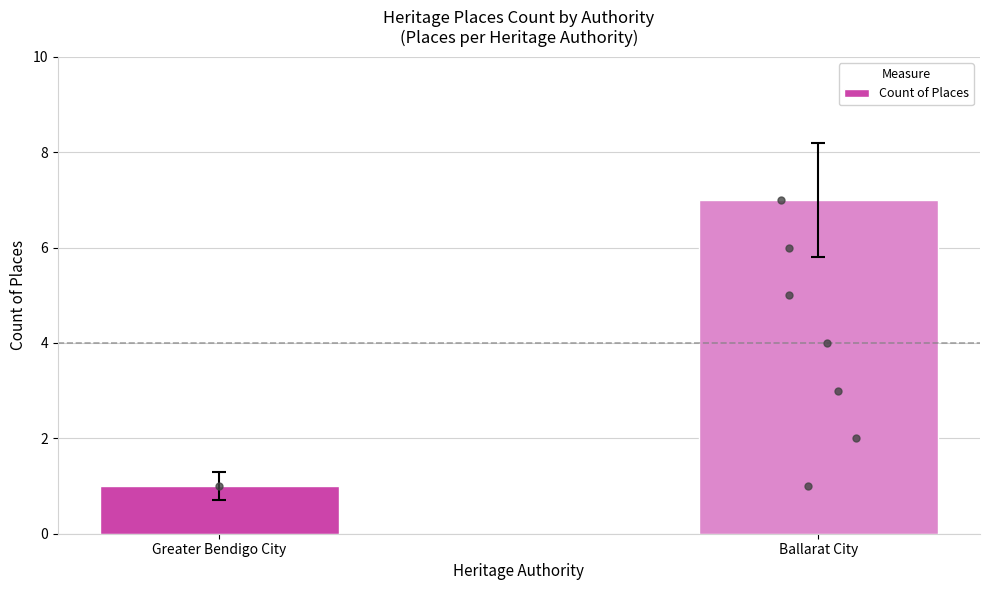

Between Greater Bendigo City and Ballarat City, which is larger?

Ballarat City